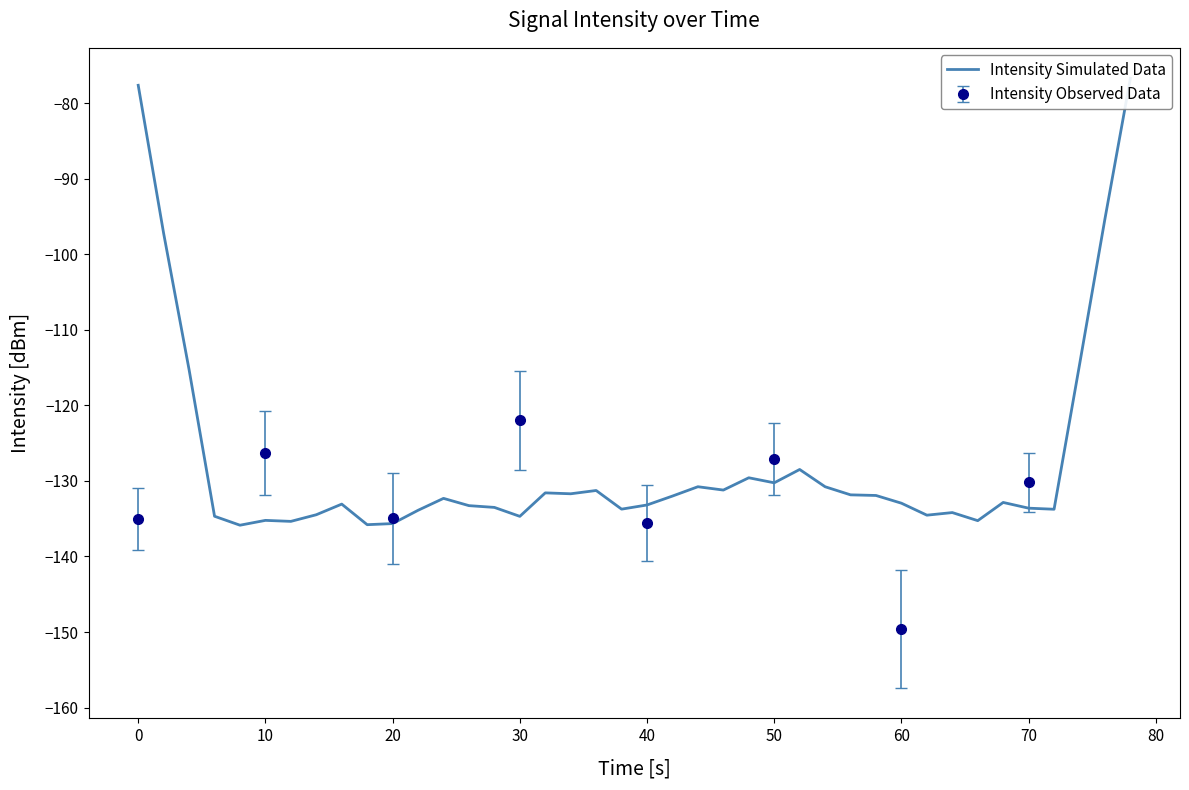

At which label does Intensity Observed Data reach its peak?

30